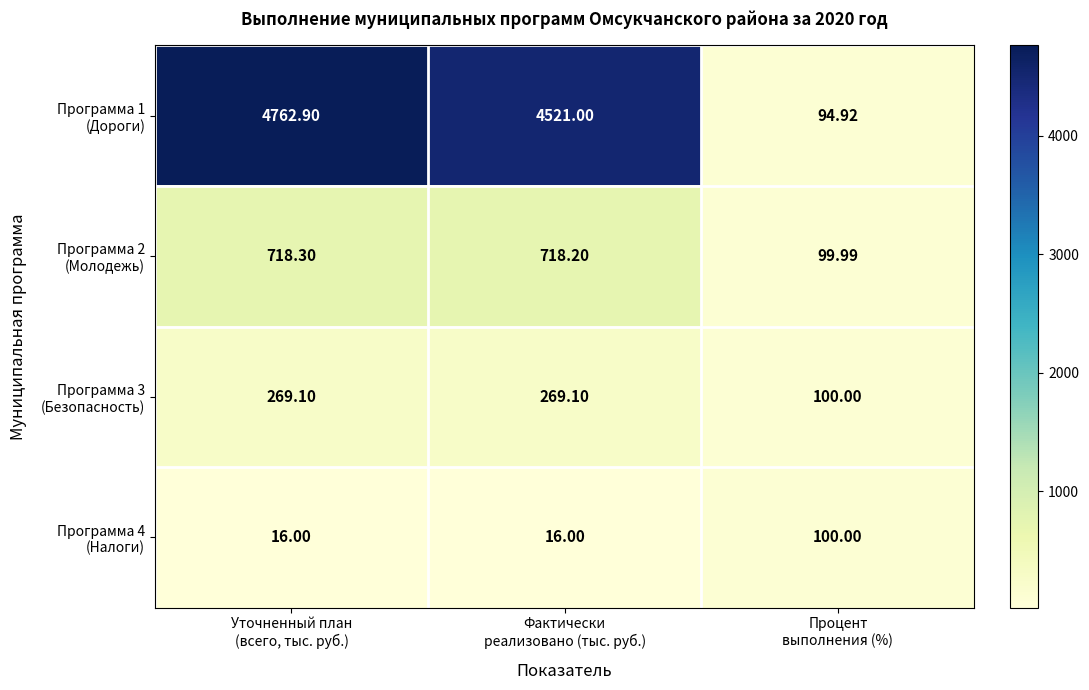

How many data points does each series have?

3